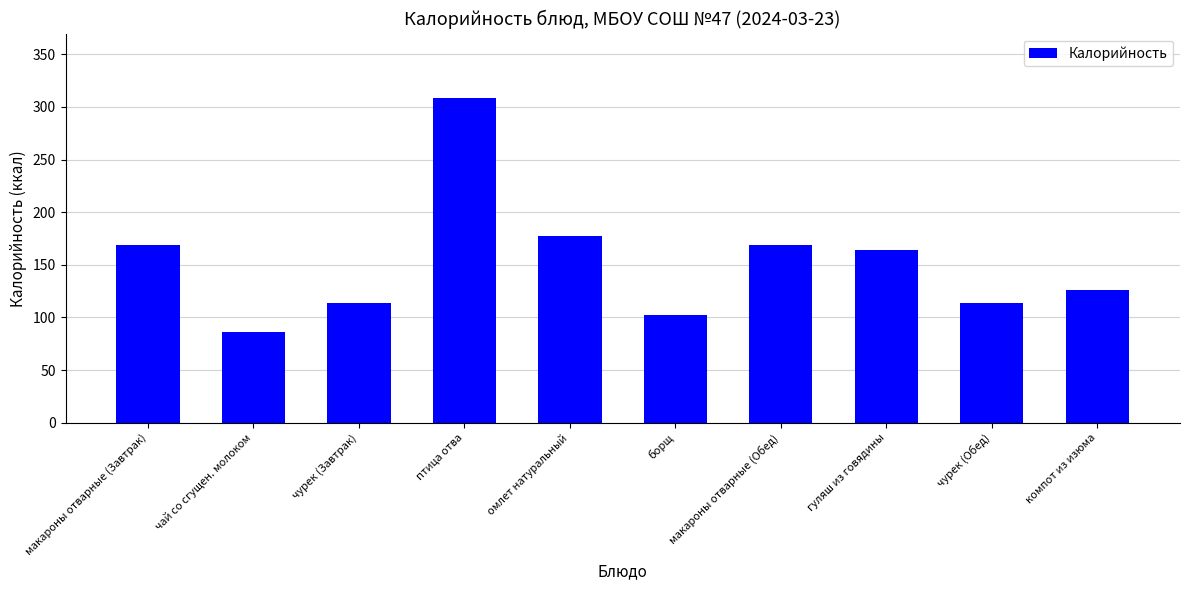

Approximately how many times larger is the value at макароны отварные (Обед) compared to чурек (Обед)?

1.5